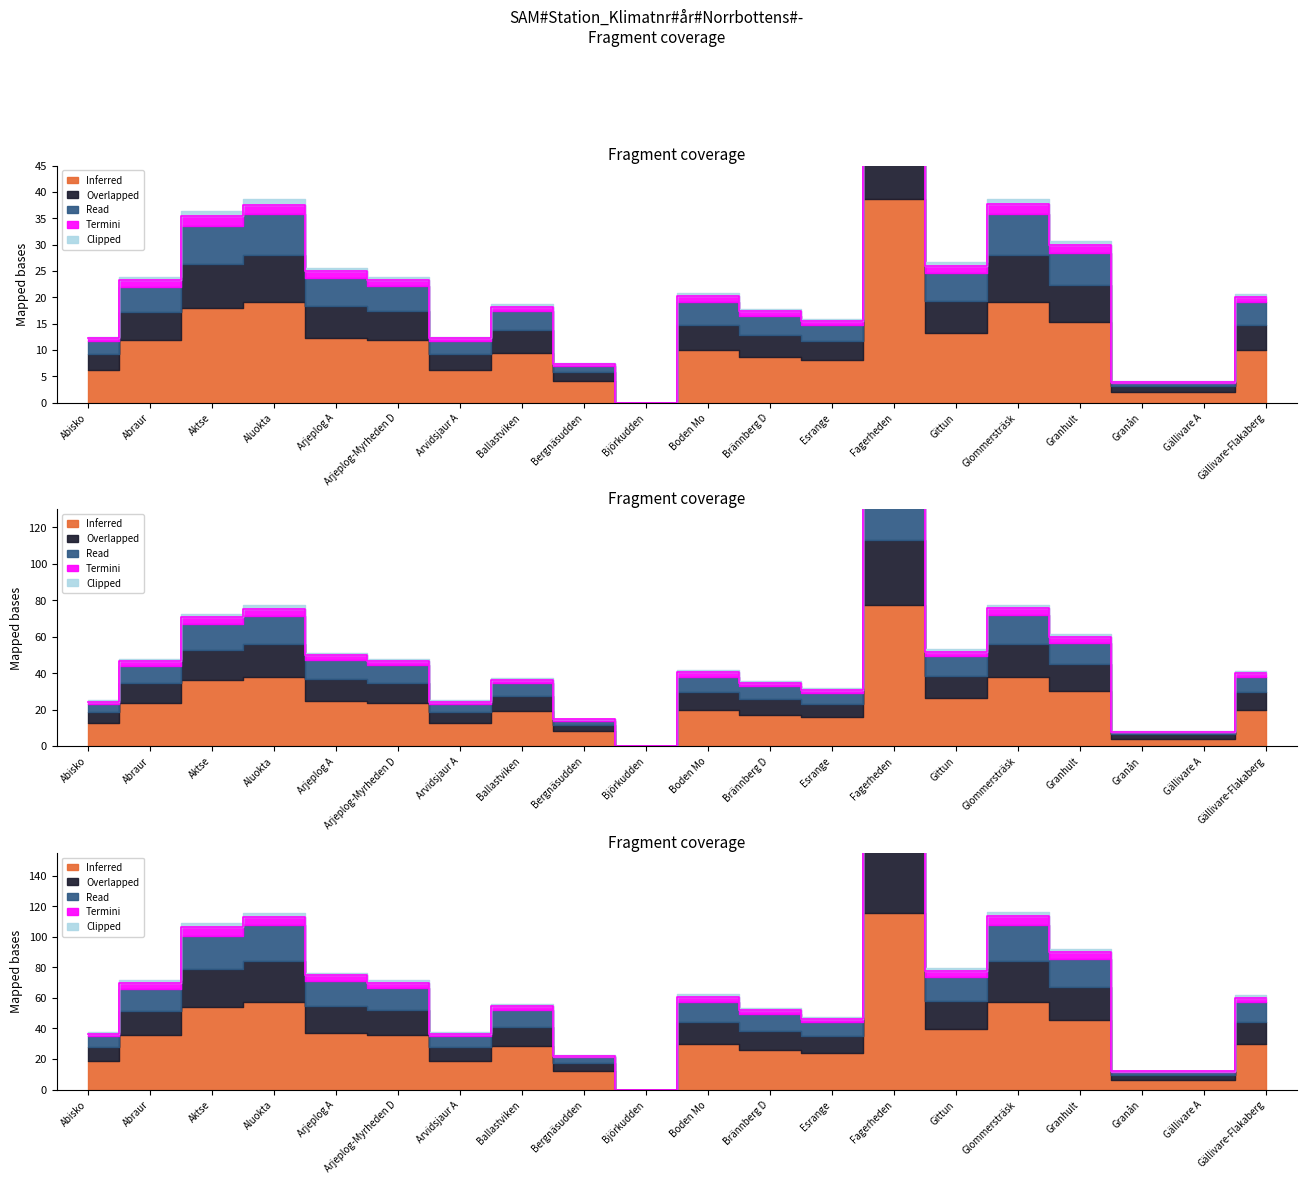

List the labels in order of Inferred value, largest first.

Fagerheden, Glommersträsk, Aluokta, Aktse, Granhult, Gittun, Arjeplog A, Arjeplog-Myrheden D, Abraur, Boden Mo, Gällivare-Flakaberg, Ballastviken, Brännberg D, Esrange, Abisko, Arvidsjaur A, Bergnäsudden, Granån, Gällivare A, Björkudden